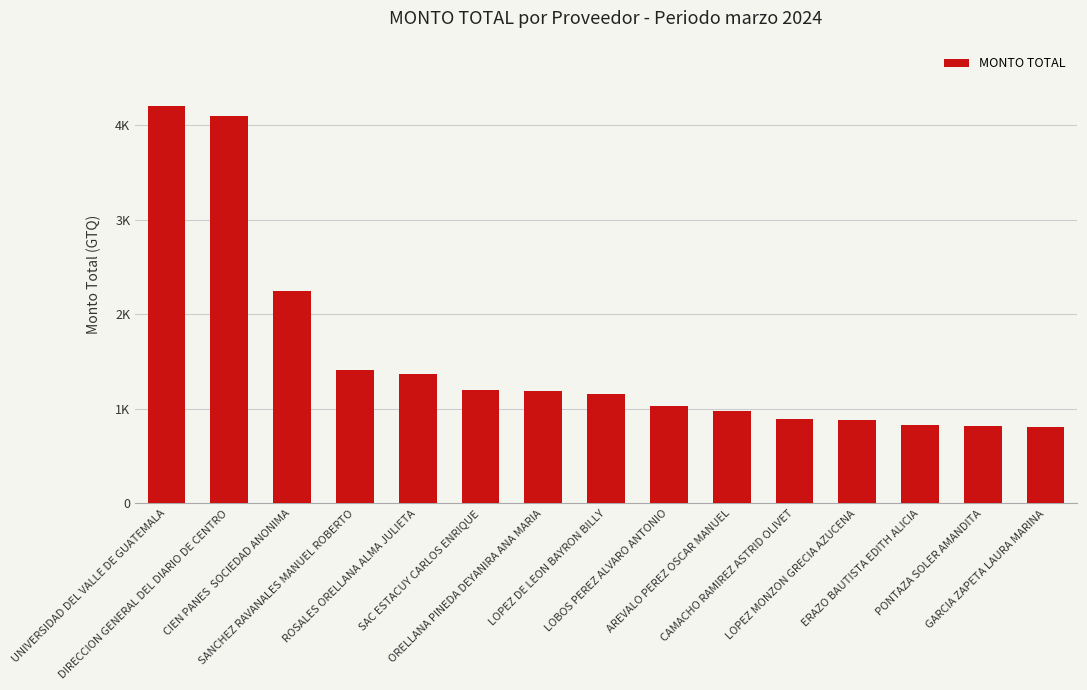

What is the ratio of the value at PONTAZA SOLER AMANDITA to the value at AREVALO PEREZ OSCAR MANUEL?

0.8